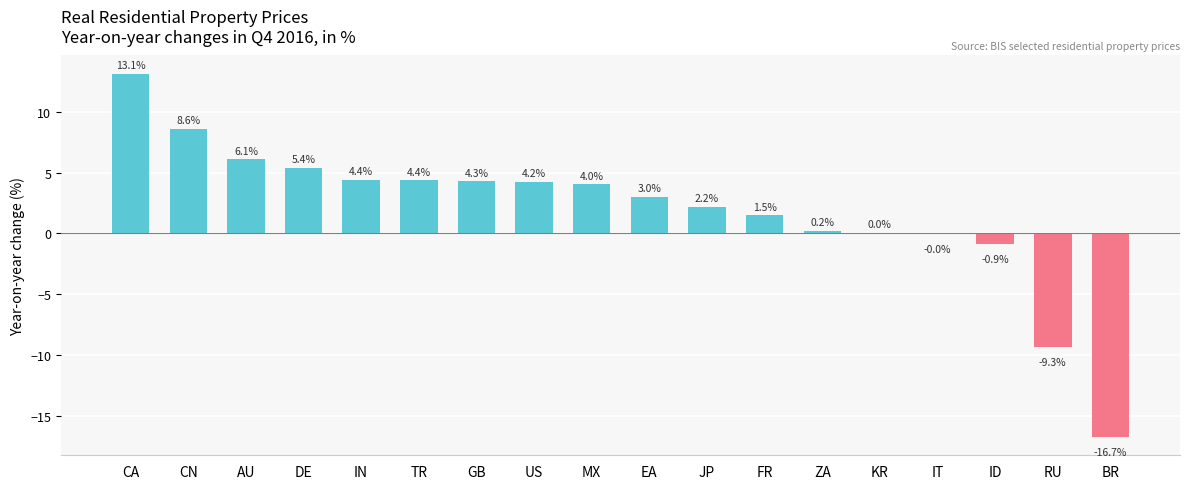

Between EA and ZA, which is larger?

EA